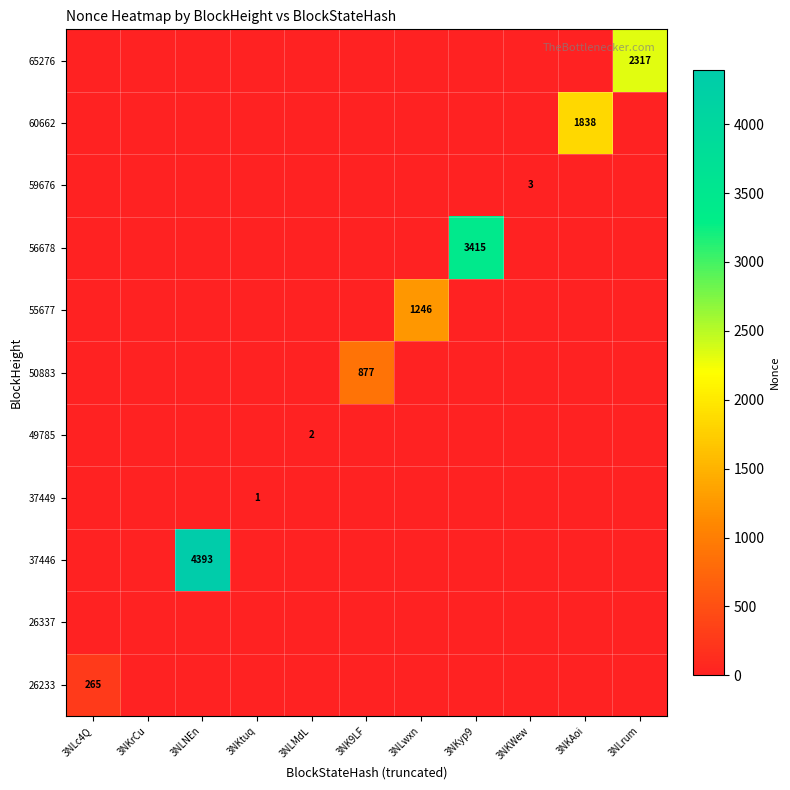

How many positive values does the 59676 series have?

1